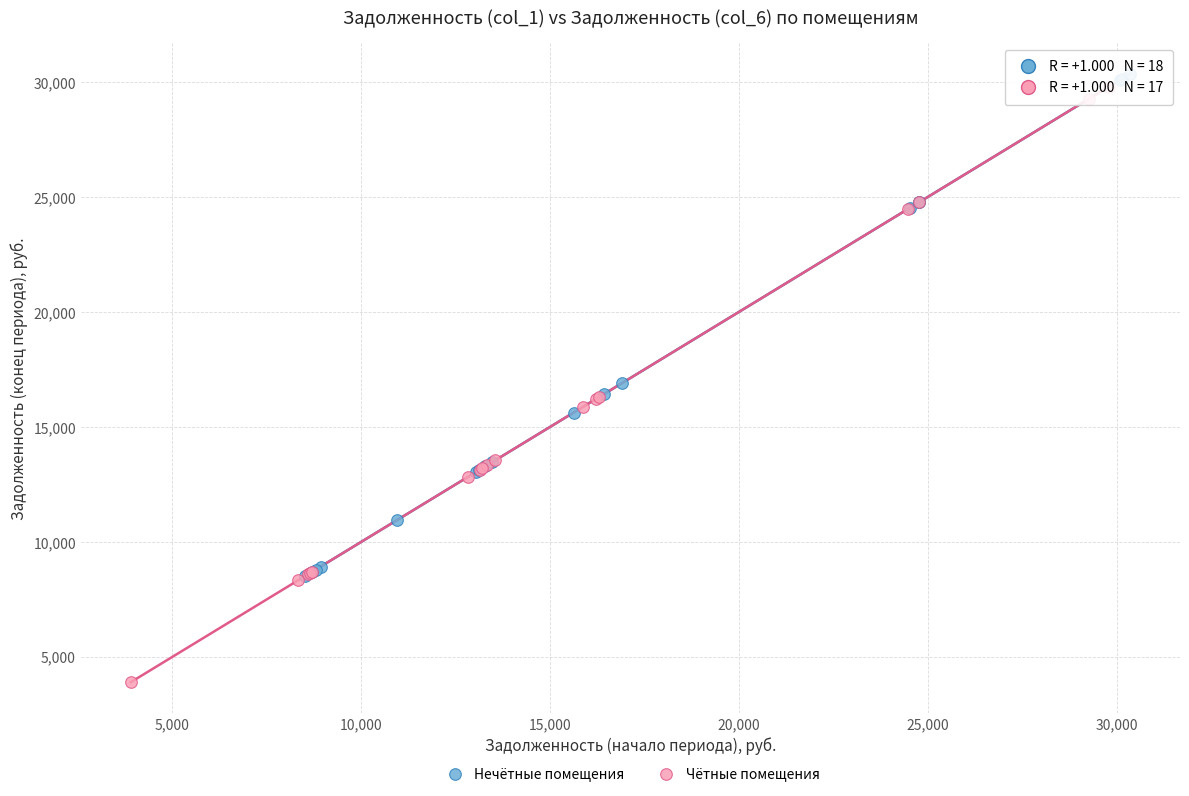

Which series contains the lowest Y value?

Чётные помещения